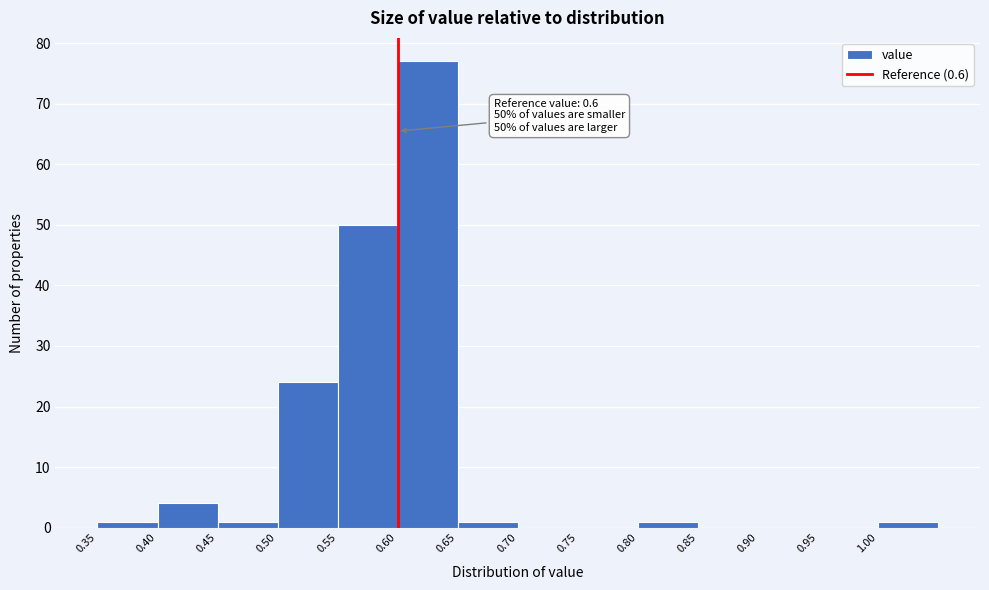

Which range on the x-axis has the tallest bar?

0.60 to 0.65